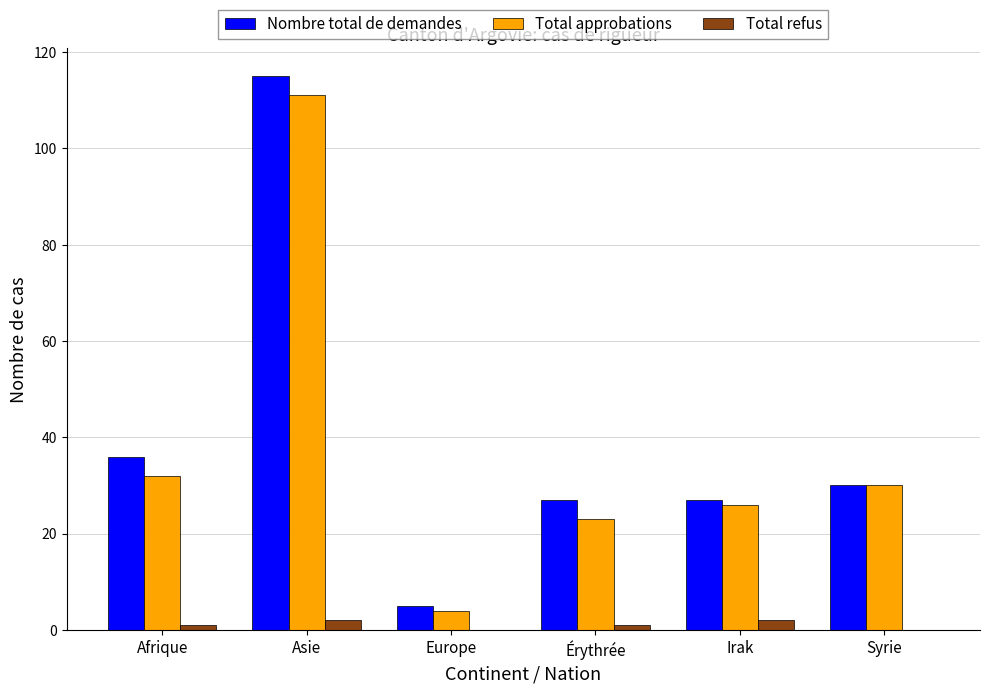

Reading left to right, what are all the values shown in this chart?

Nombre total de demandes: 36	115	5	27	27	30
Total approbations: 32	111	4	23	26	30
Total refus: 1	2	0	1	2	0